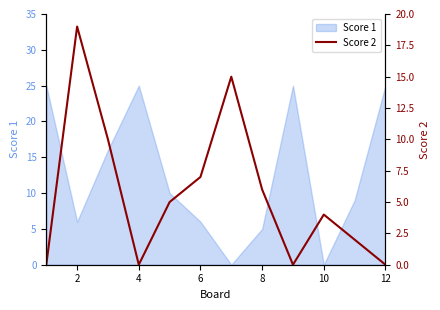

The Score 1 series shows 6 at 2. True or false?

True